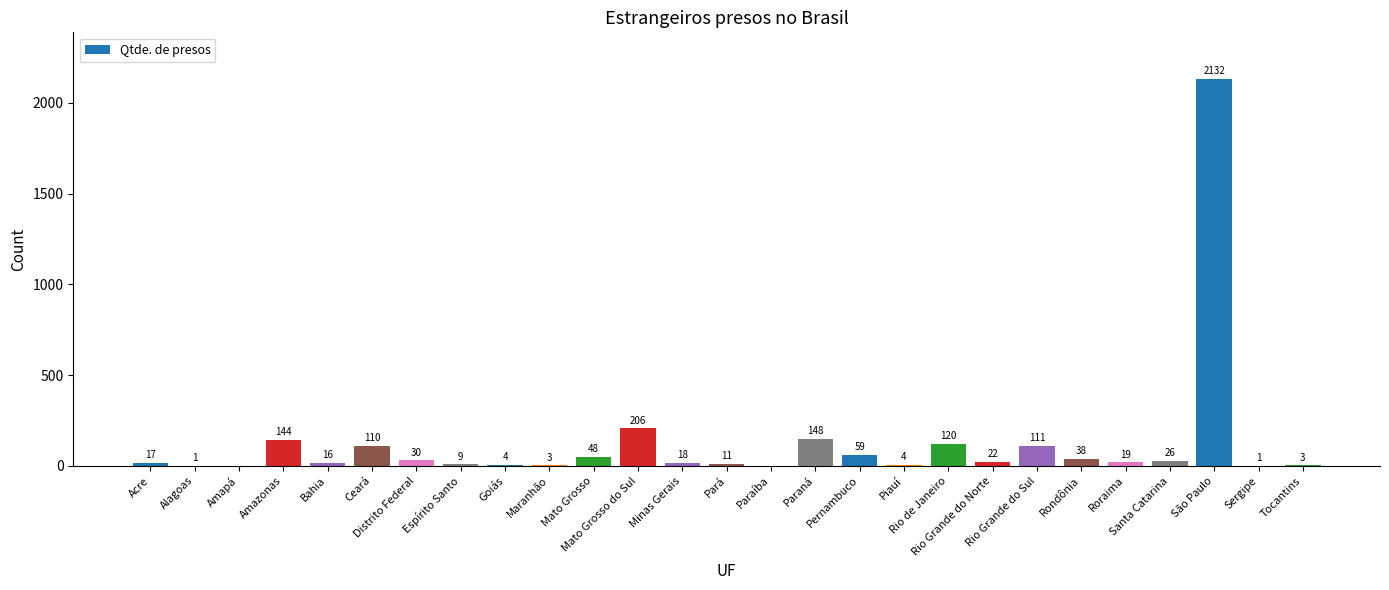

Count the number of categories in the chart.

27